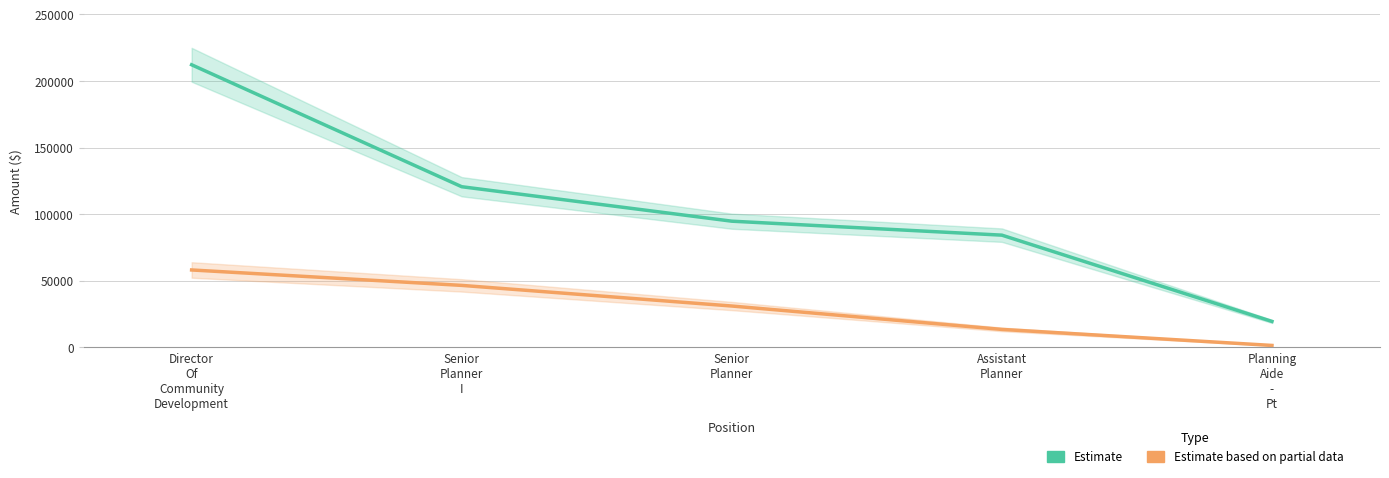

Which series changed the most between Director
Of
Community
Development and Senior
Planner
I?

Total Wages (Estimate)